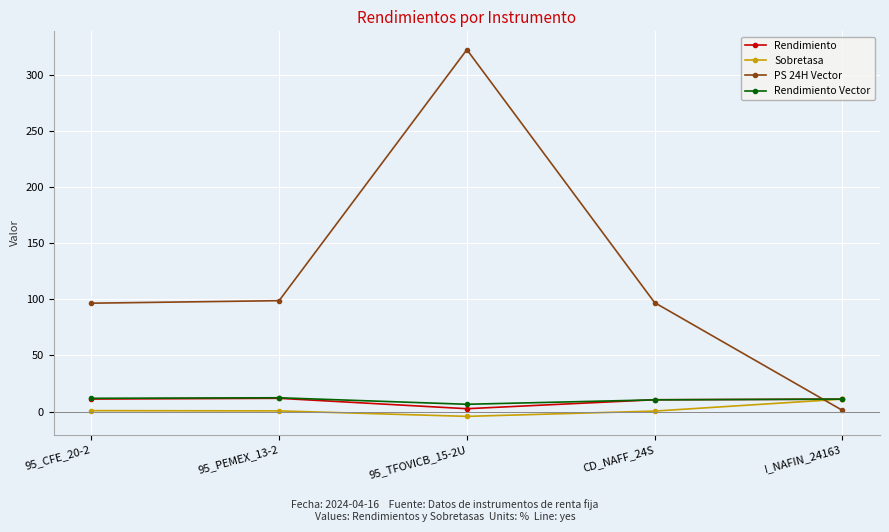

Rank the series at 95_TFOVICB_15-2U from lowest to highest value.

Sobretasa, Rendimiento, Rendimiento Vector, PS 24H Vector